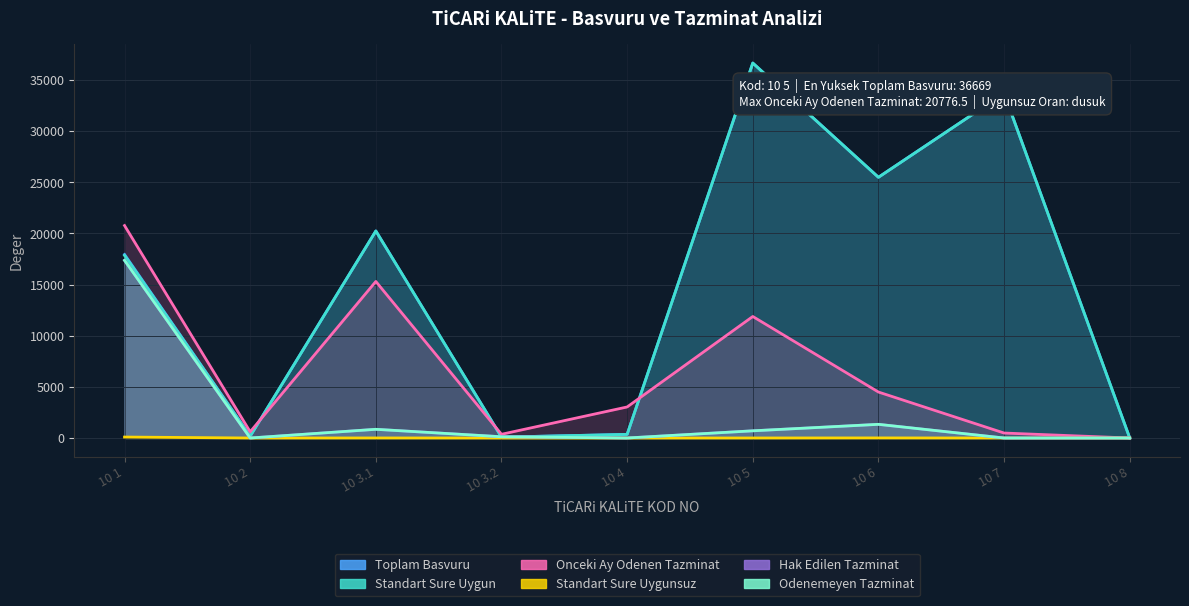

Which has a higher value, 10 4 or 10 3.2?

10 4